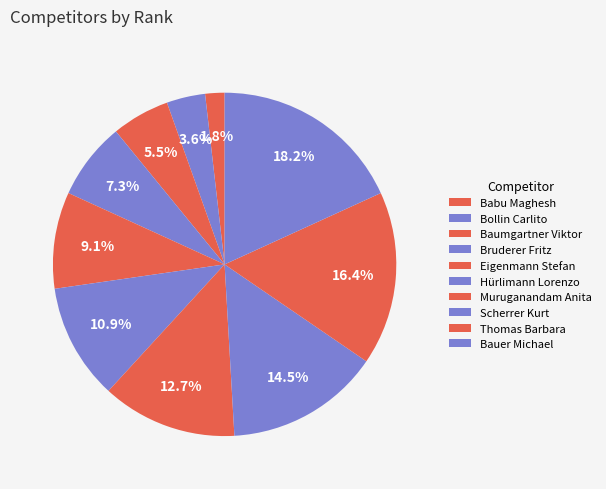

To the nearest percent, what is the difference between the largest and smallest slice percentages?

16%